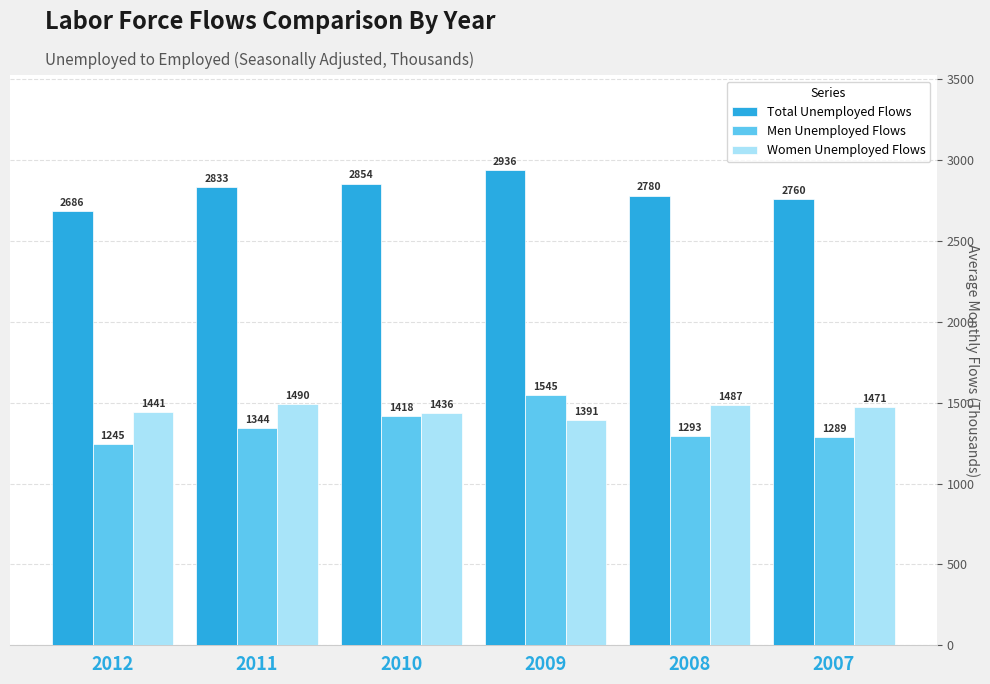

List the labels in order of Men Unemployed Flows value, largest first.

2009, 2010, 2011, 2008, 2007, 2012